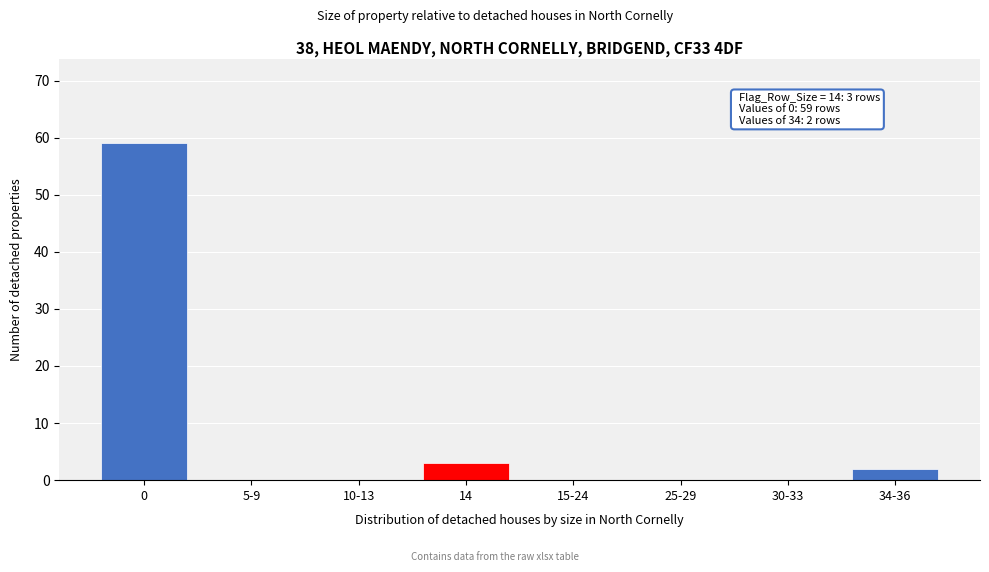

Reading left to right, what are all the values shown in this chart?

0=59	5-9=0	10-13=0	14=3	15-24=0	25-29=0	30-33=0	34-36=2